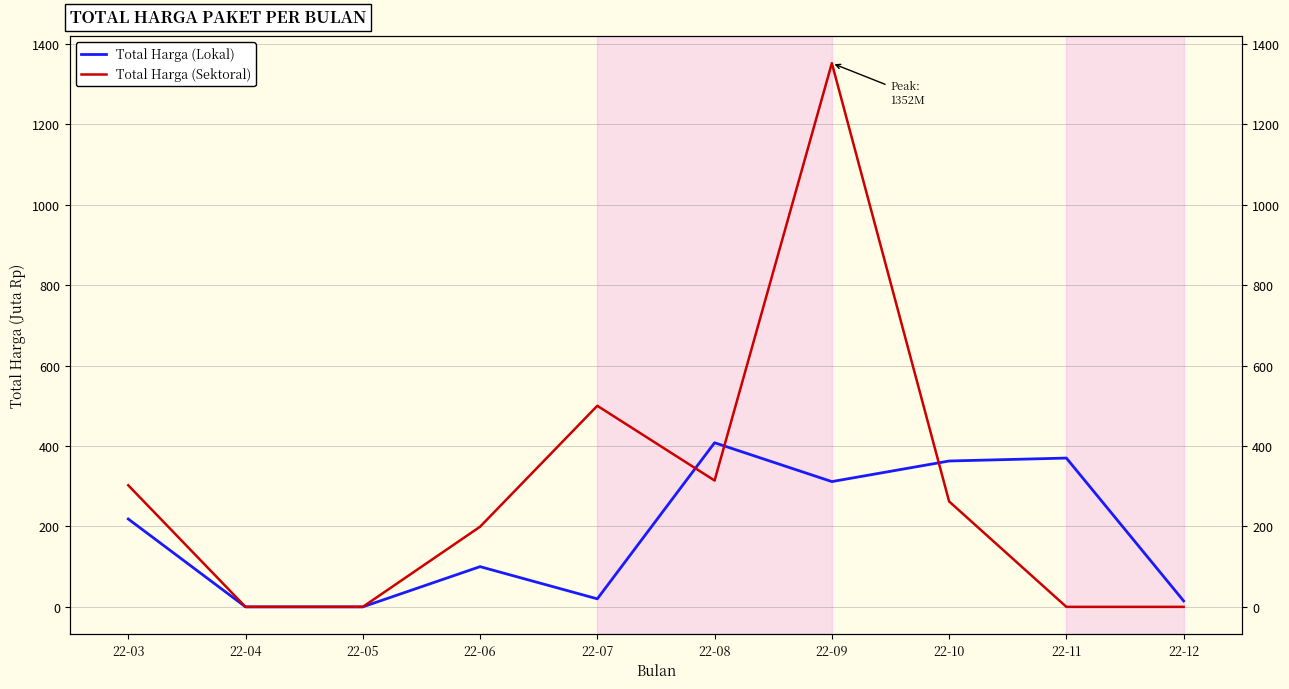

Which series changed the most between 22-07 and 22-09?

Total Harga (Sektoral)